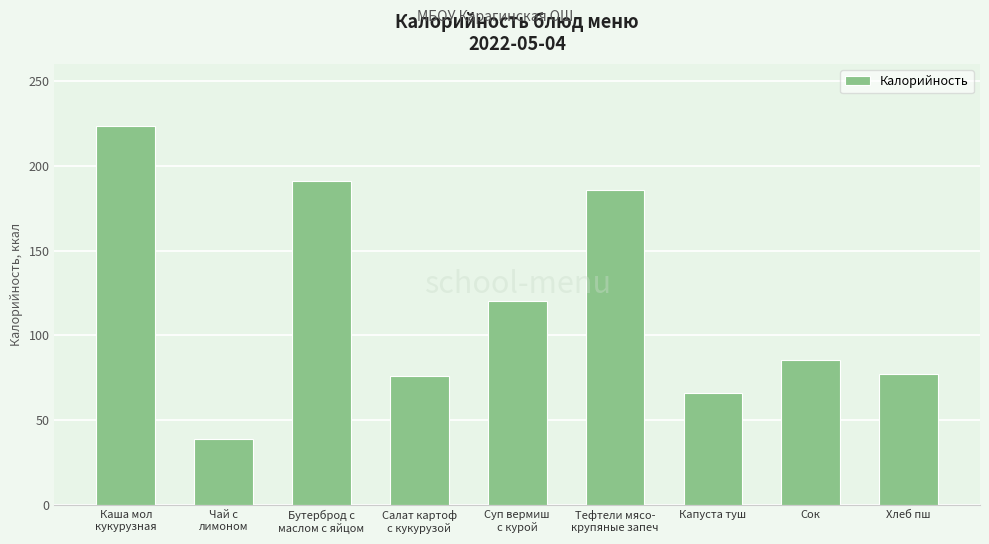

What is the label of the 1st bar from the left?

Каша мол
кукурузная